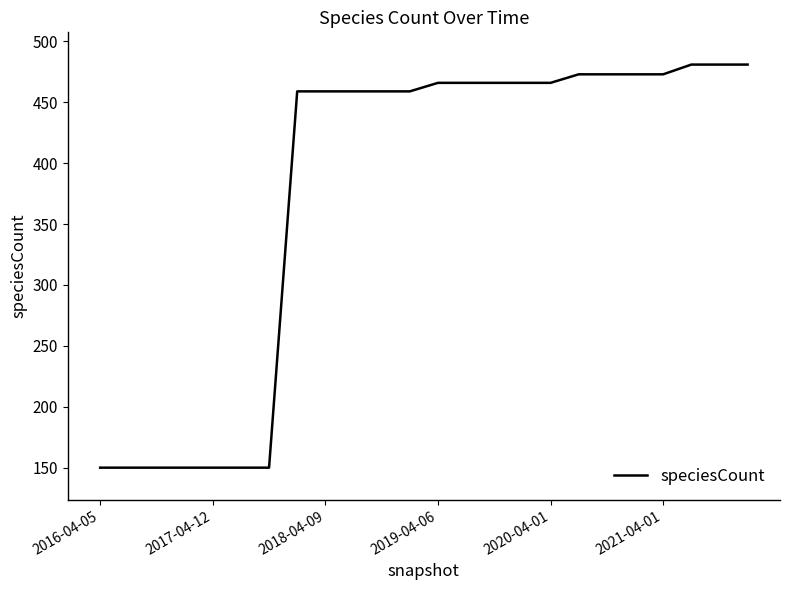

What is the difference between the maximum and minimum values?

331